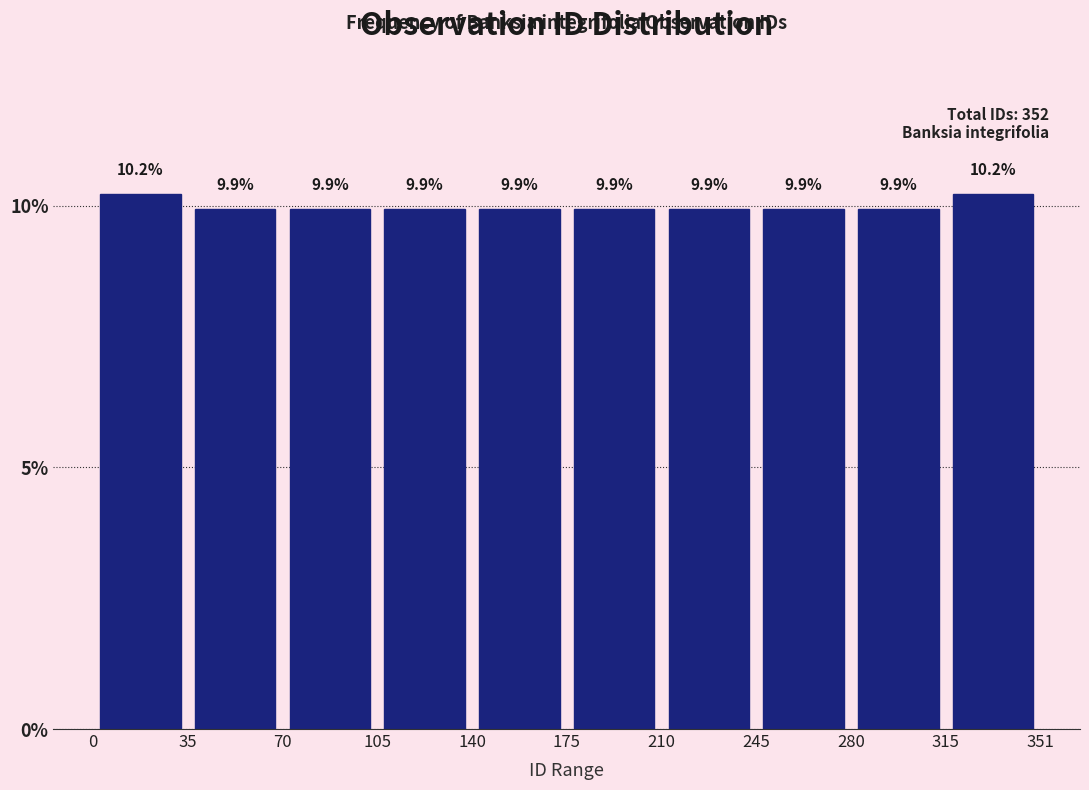

What is the height of the bar covering 140 to 175 on the x-axis?

9.9